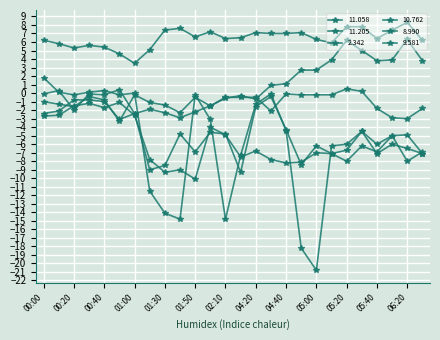

How many lines are shown in the chart?

6